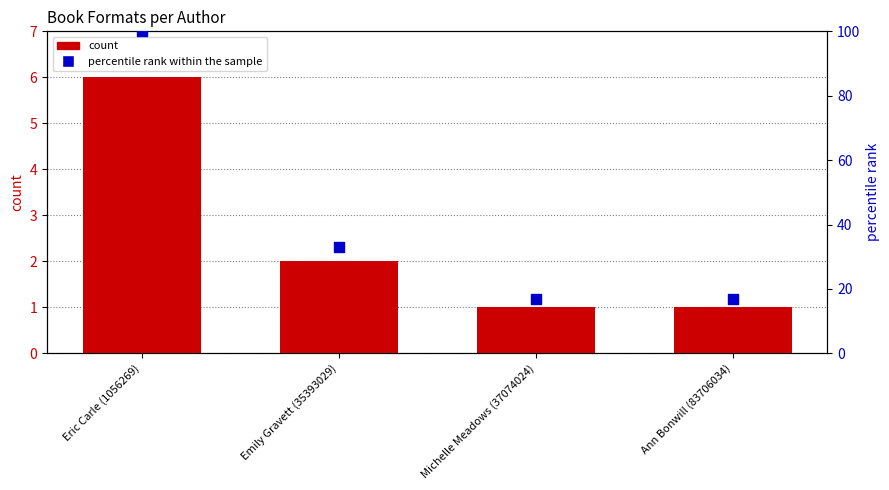

What are all the series names shown in the legend?

count, percentile rank within the sample